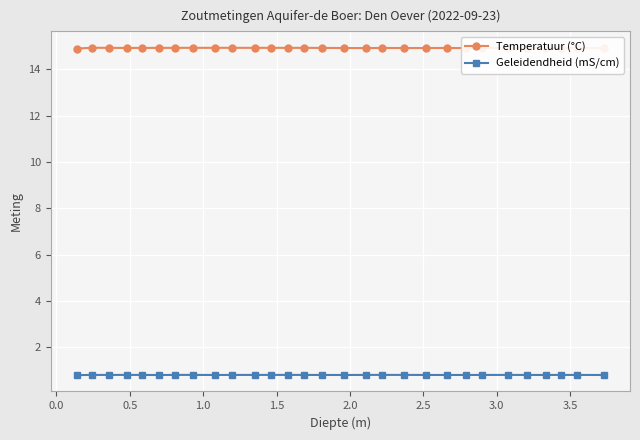

Count the Temperatuur (°C) values in the range 14 to 15.

29